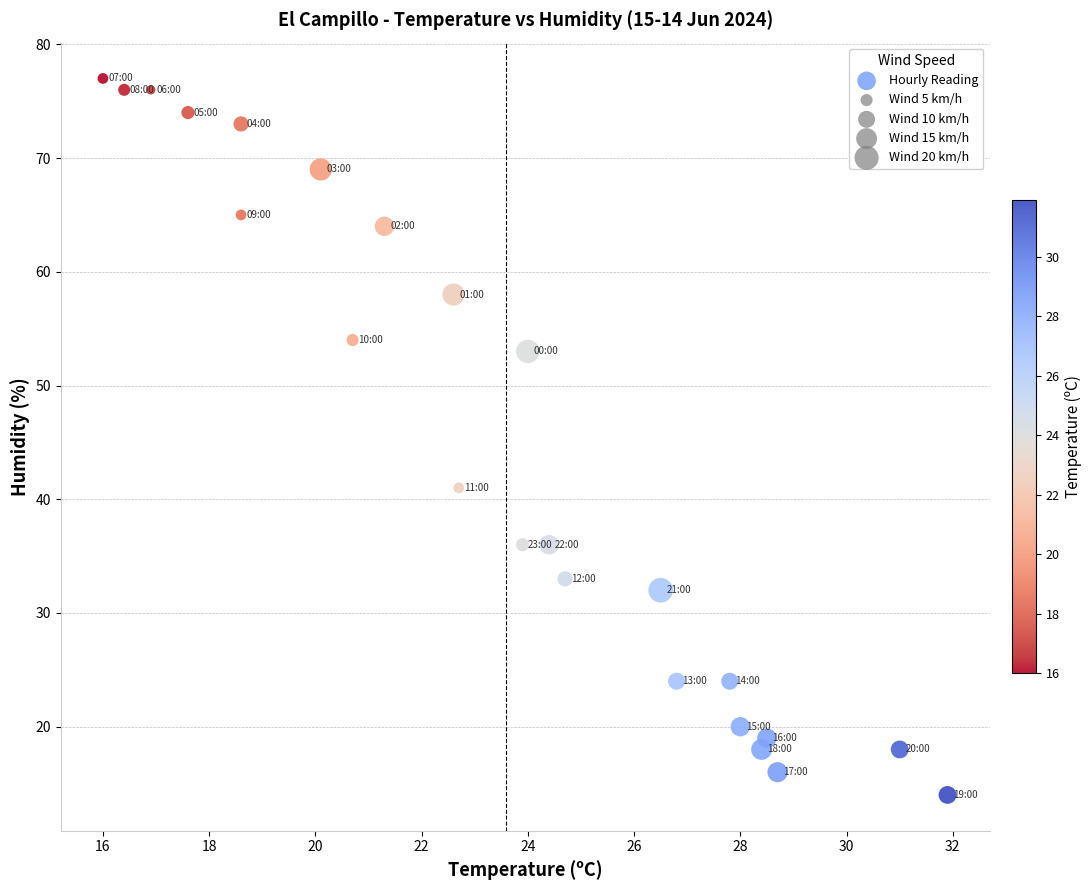

What Y value in the scatter plot is closest to 45?

41